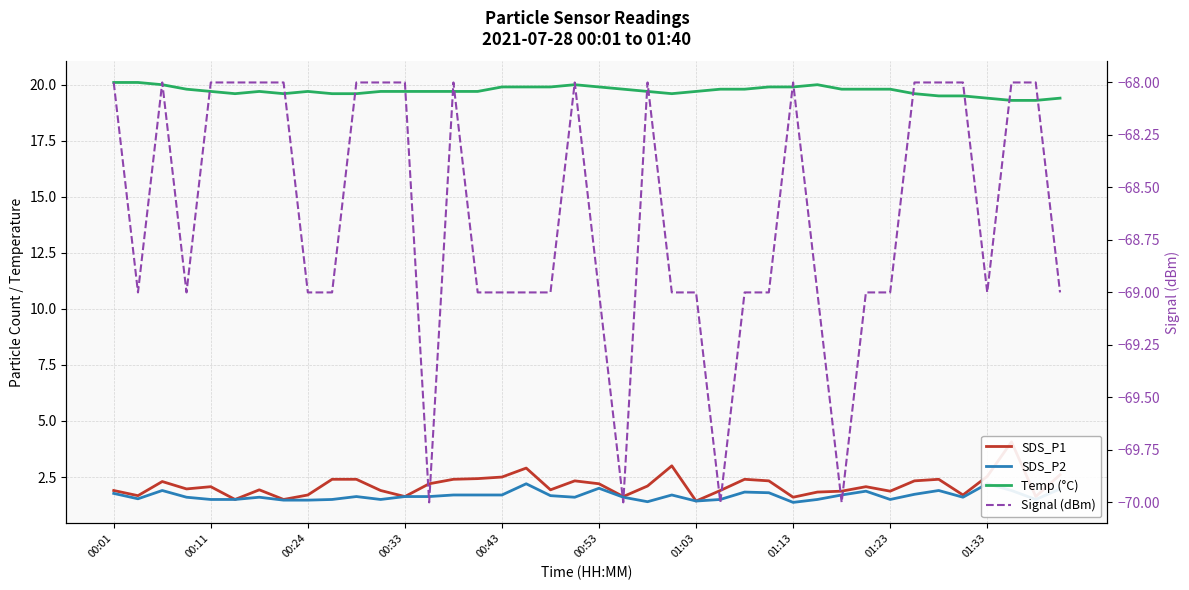

At which label is Temp (°C) closest to 19?

37